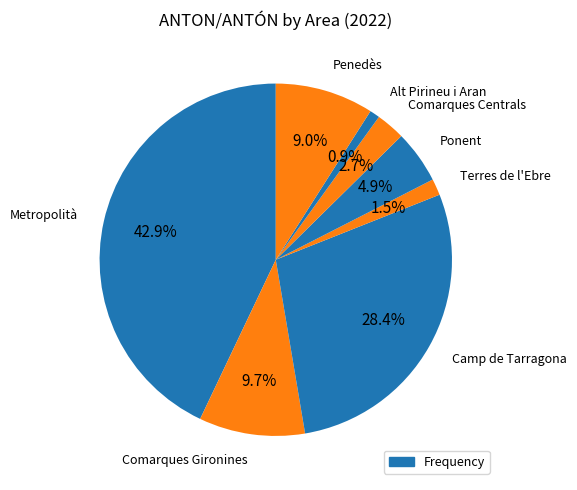

Between Comarques Gironines and Comarques Centrals, which is larger?

Comarques Gironines